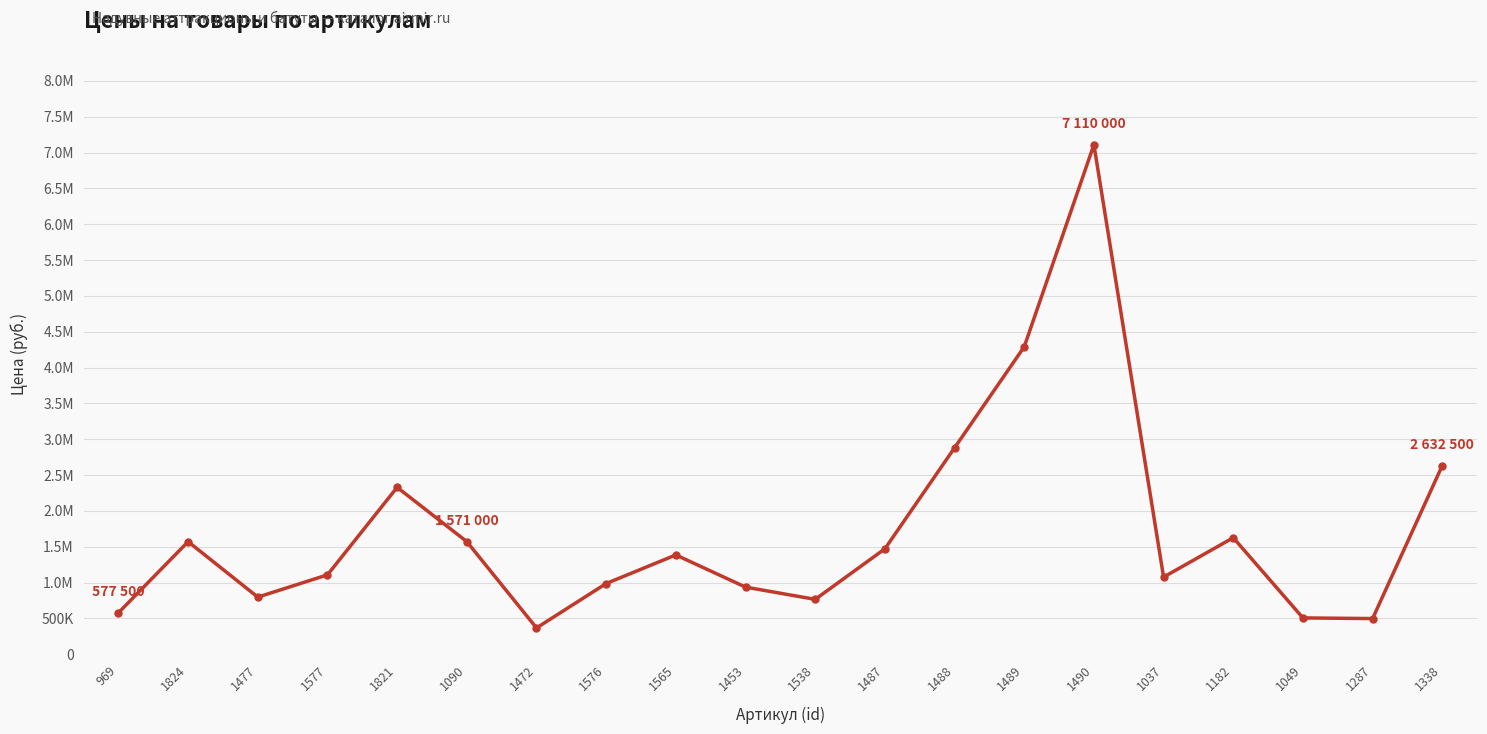

Does the chart have visible grid lines?

Yes